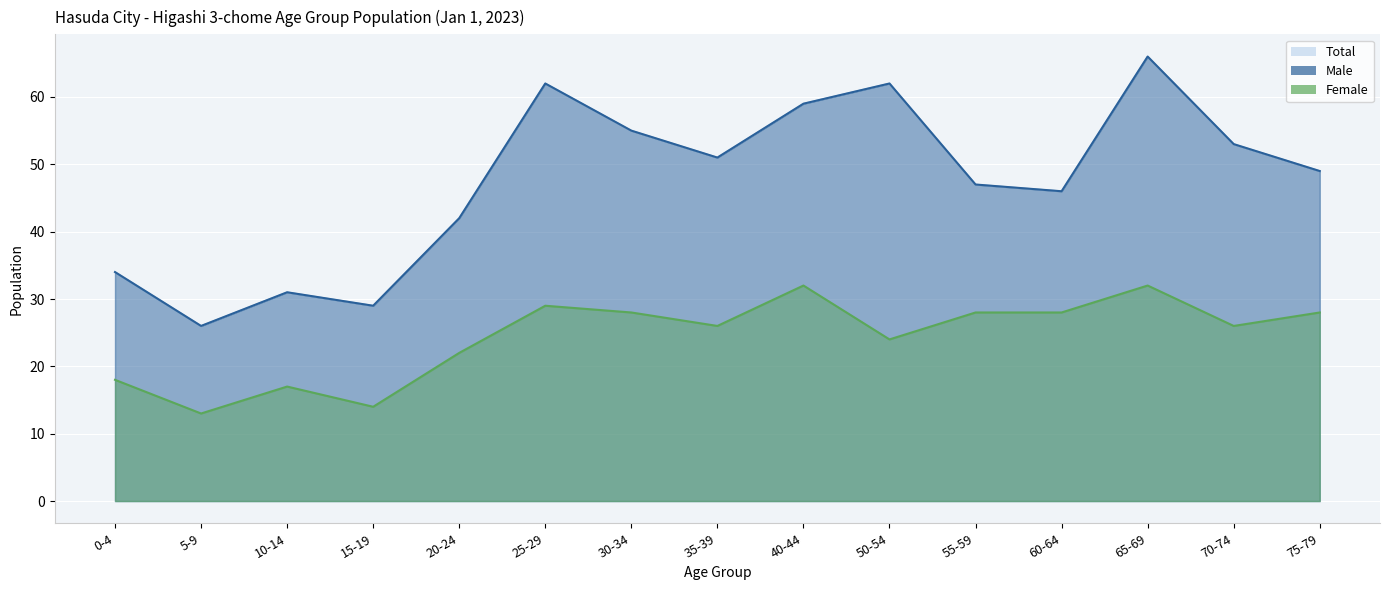

Is the value of Male at 60-64 greater than the value of Total at 5-9?

Yes